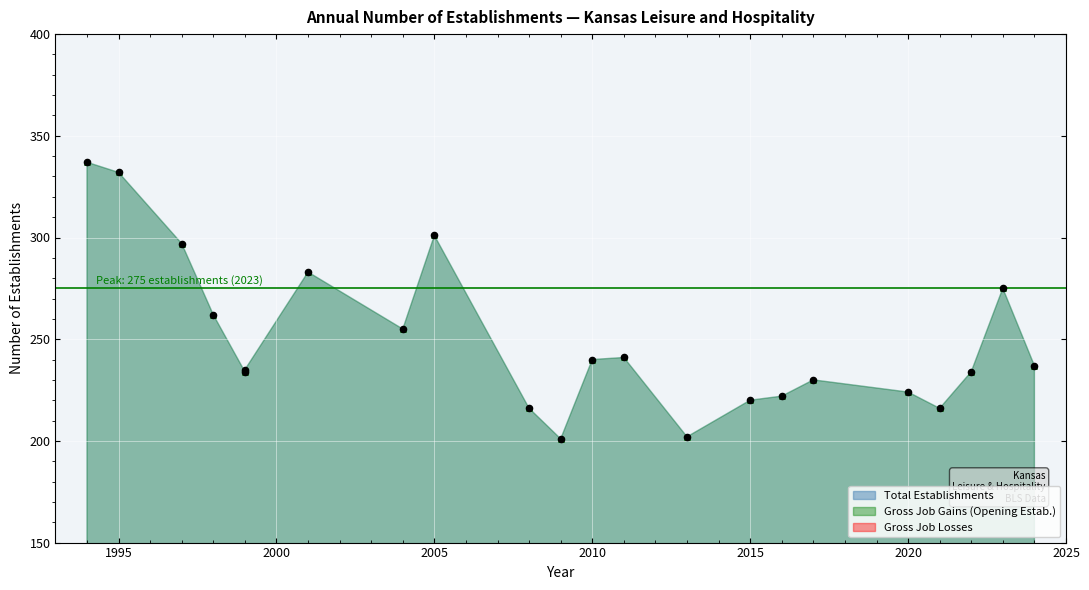

Which series has the largest total across all categories?

Total Establishments